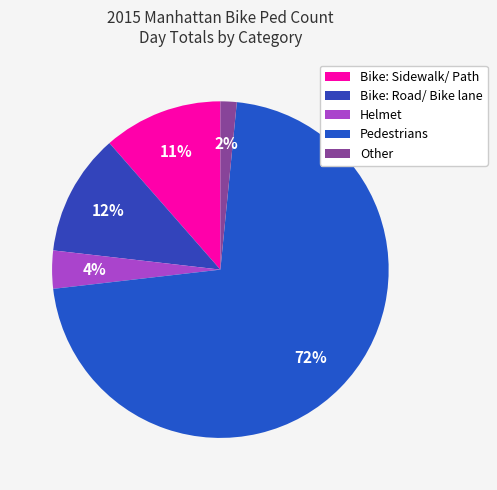

Does Bike: Sidewalk/ Path account for over 50% of the chart?

No